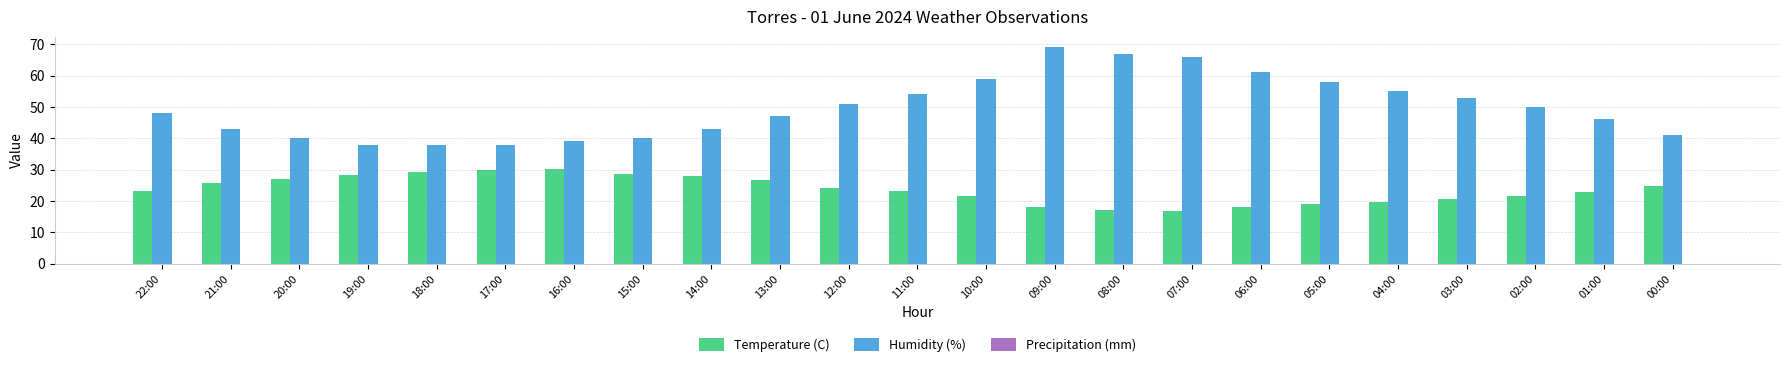

What is the difference between the maximum and minimum values in the Temperature (C) series?

13.2